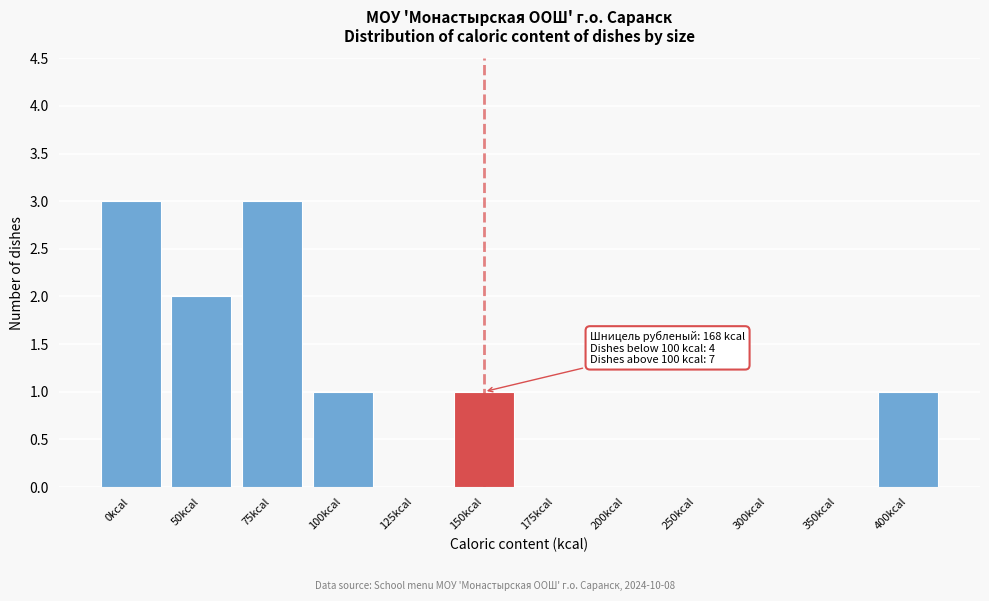

Reading left to right, extract all data points from this chart.

0kcal=3	50kcal=2	75kcal=3	100kcal=1	125kcal=0	150kcal=1	175kcal=0	200kcal=0	250kcal=0	300kcal=0	350kcal=0	400kcal=1